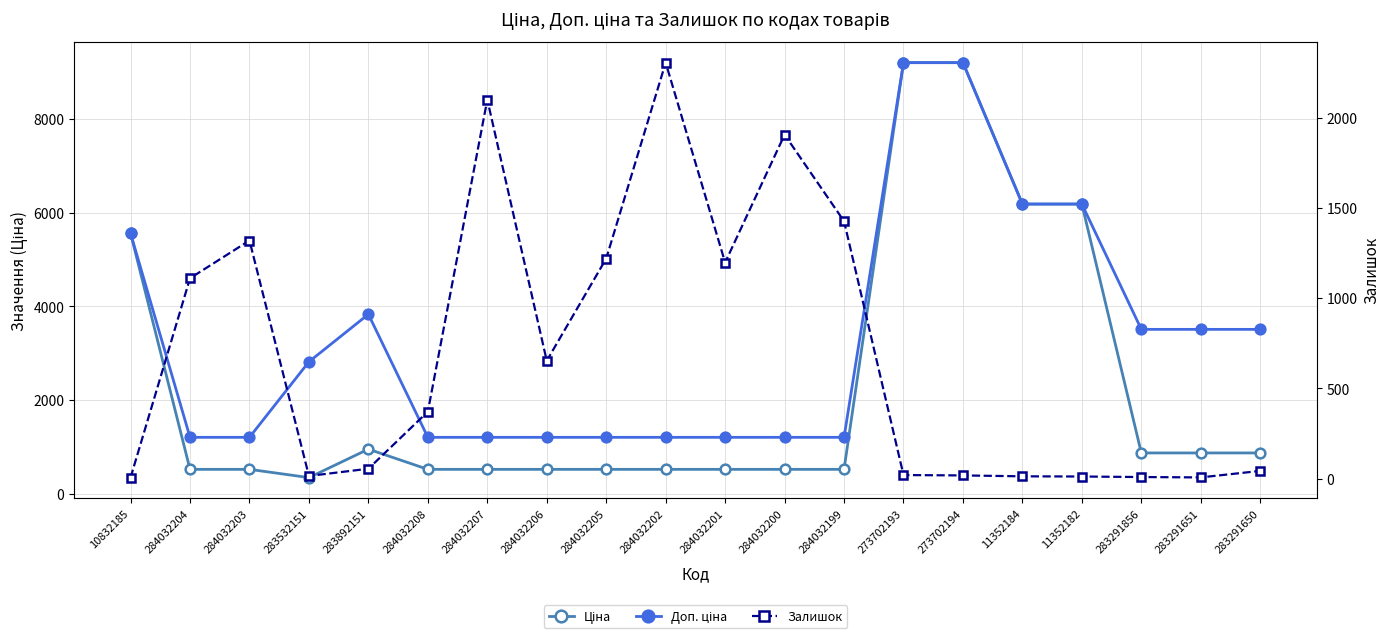

What is the label of the 1st point from the right?

283291650